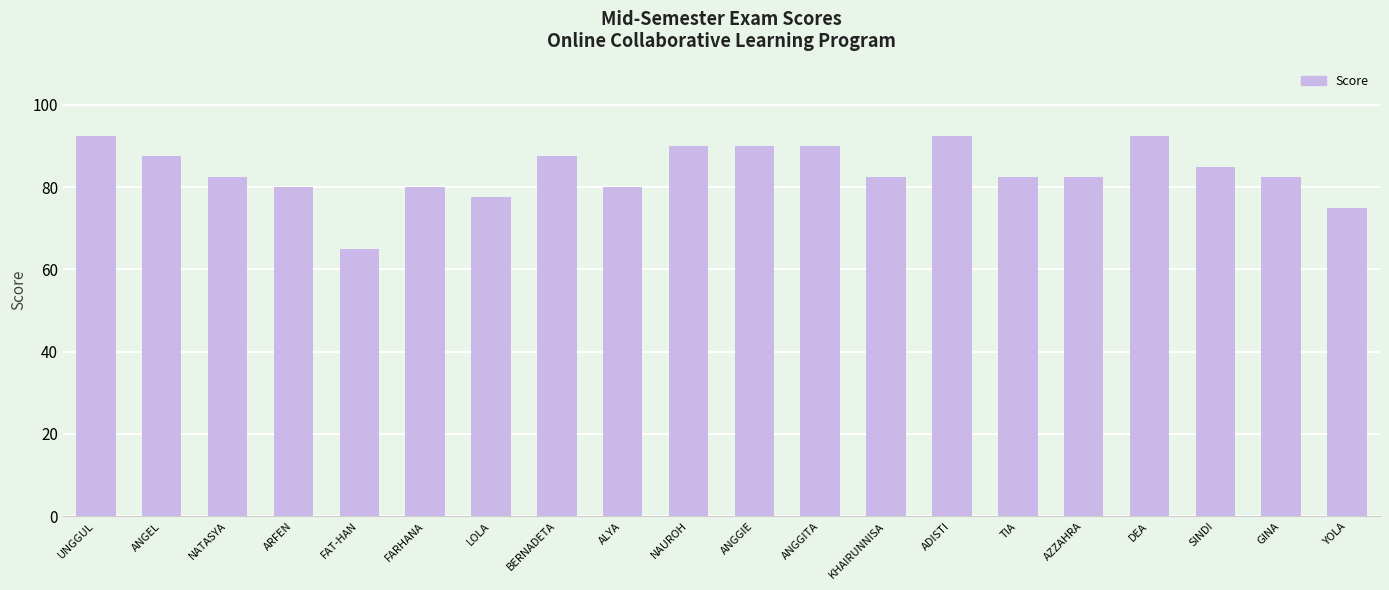

What is the sum of the values at YOLA and ANGEL?

162.5